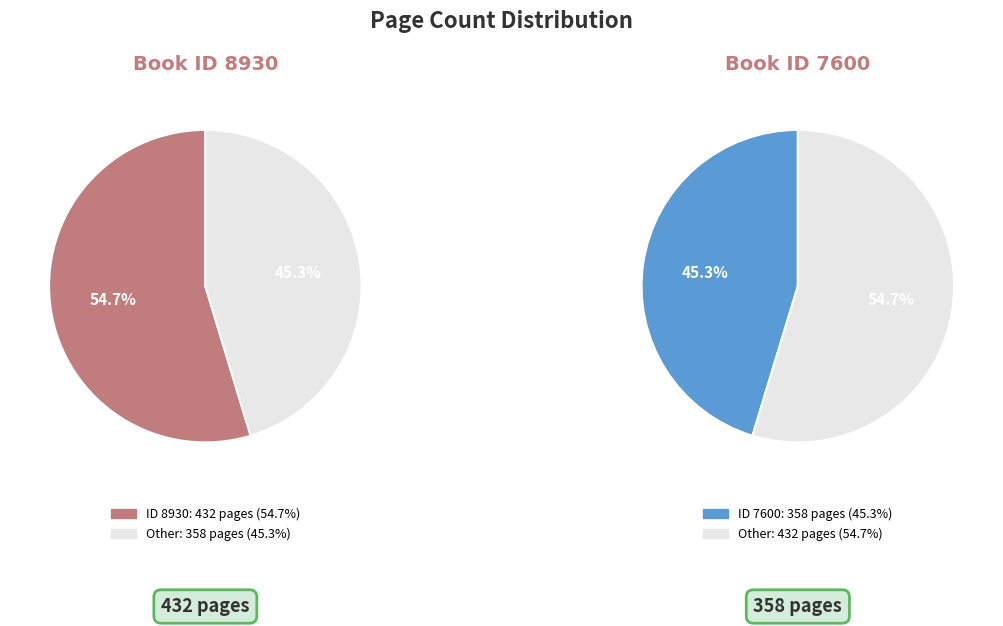

The 8930 slice represents 55% of the pie. True or false?

True